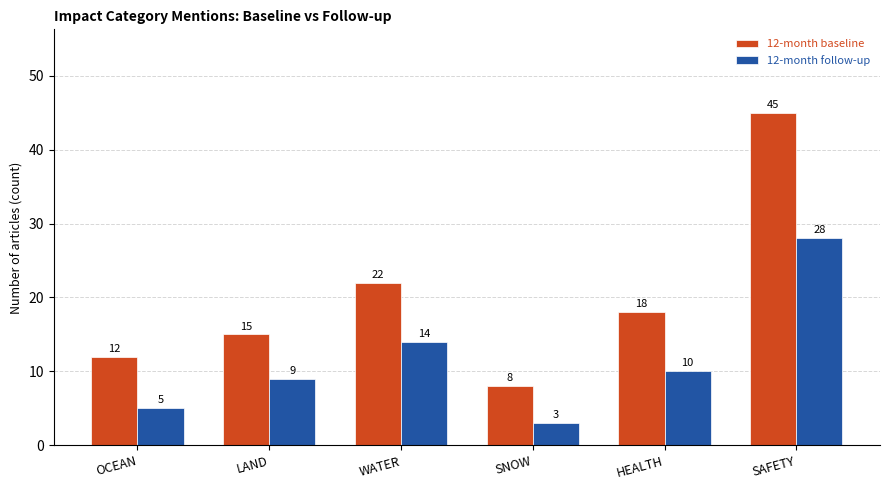

At which category is the sum across all series the highest?

SAFETY